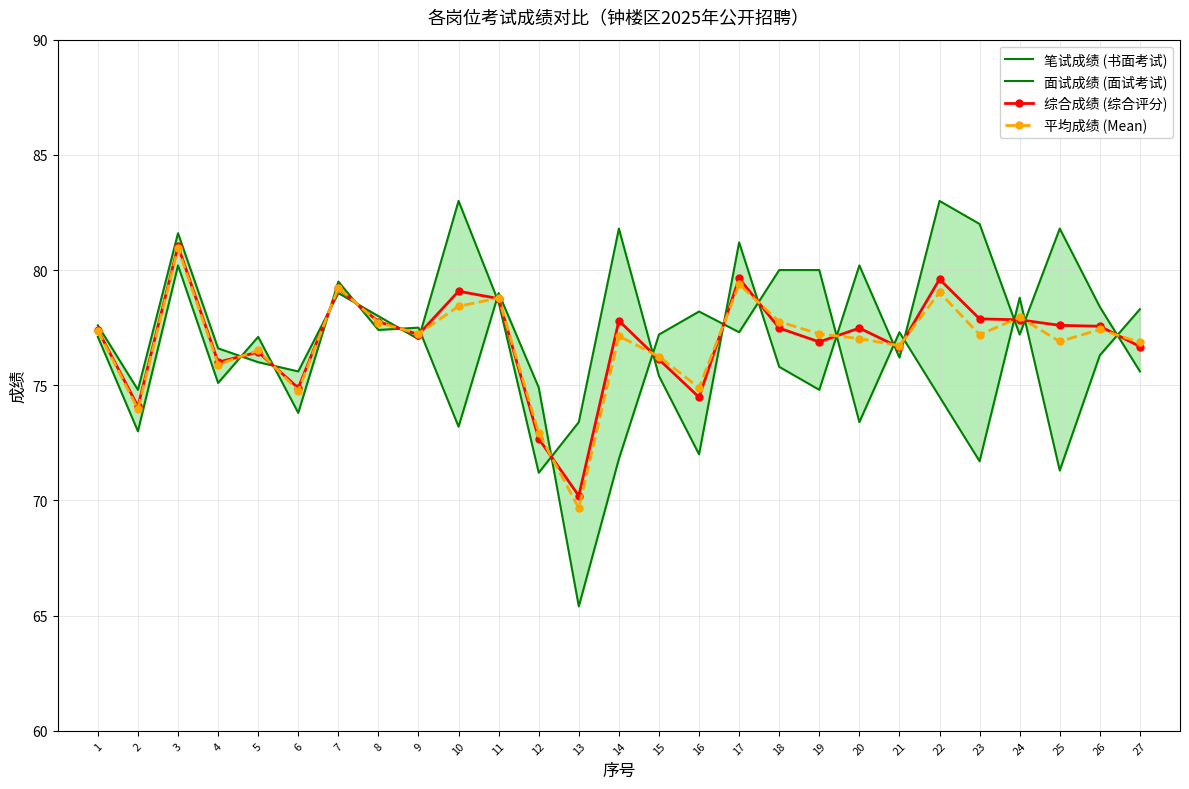

True or false: 综合成绩 (综合评分) has a value of 114.0 at 19.

False